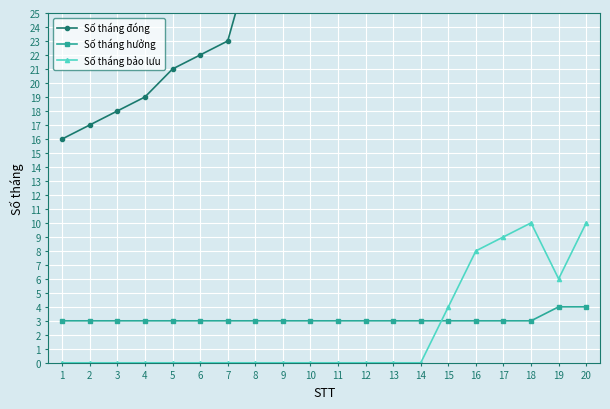

Rank the series at 12 from highest to lowest value.

Số tháng đóng, Số tháng hưởng, Số tháng bảo lưu